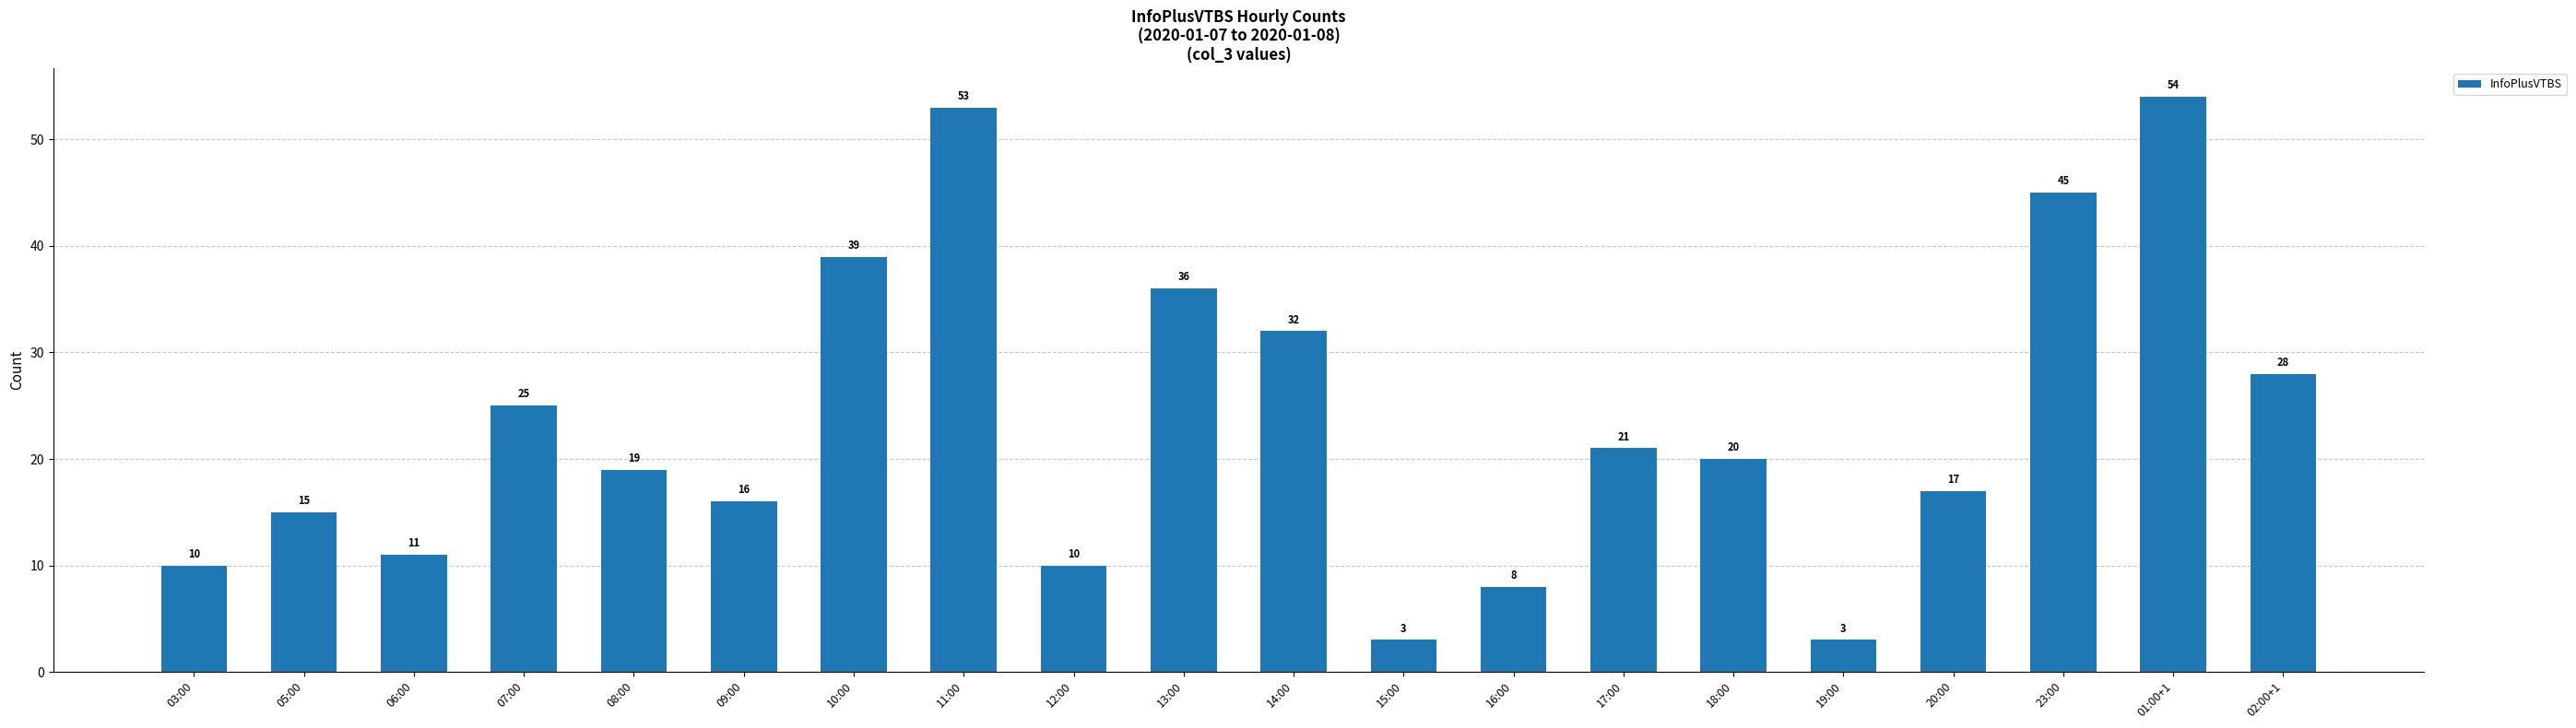

The chart shows a value of 4 at 16:00. True or false?

False